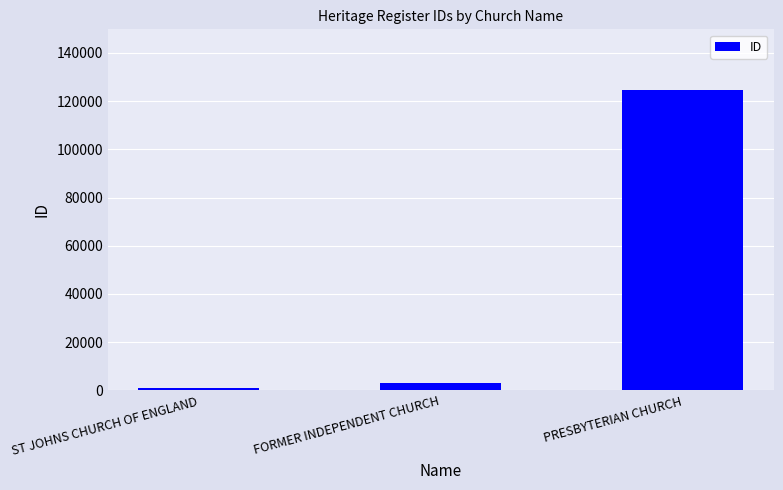

The value at ST JOHNS CHURCH OF ENGLAND is 1170. True or false?

True